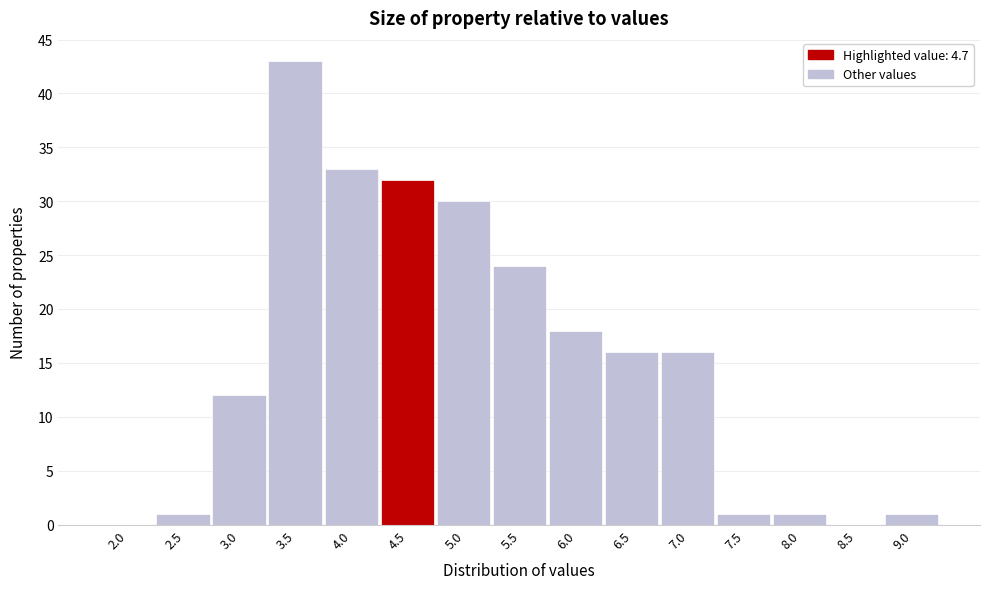

Reading left to right, transcribe all the data shown in this chart.

2.0=0	2.5=1	3.0=12	3.5=43	4.0=33	4.5=32	5.0=30	5.5=24	6.0=18	6.5=16	7.0=16	7.5=1	8.0=1	8.5=0	9.0=1